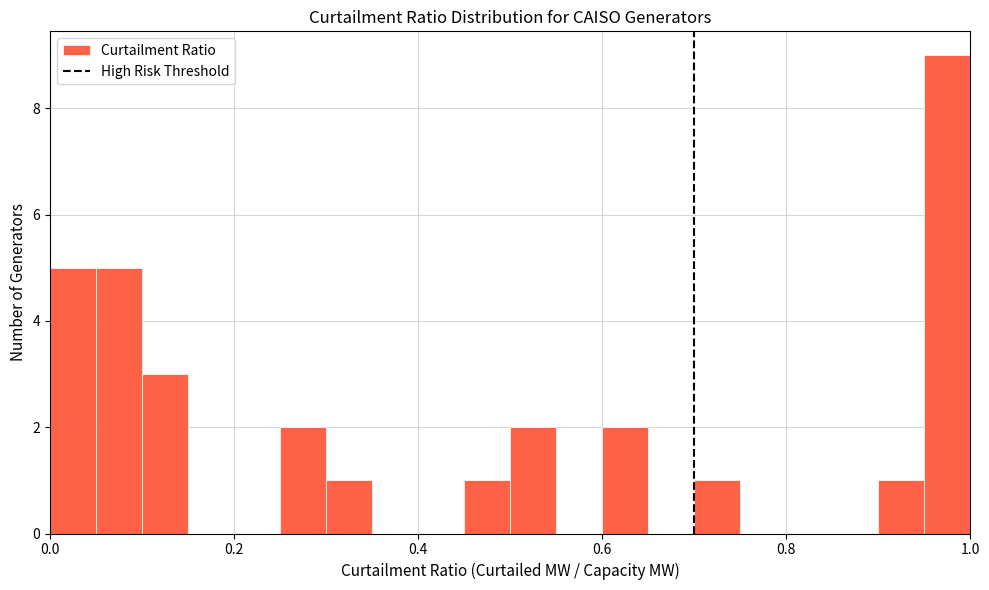

Around what value on the x-axis is the tallest bar? Give the approximate position of its centre, as read against the axis.

0.98